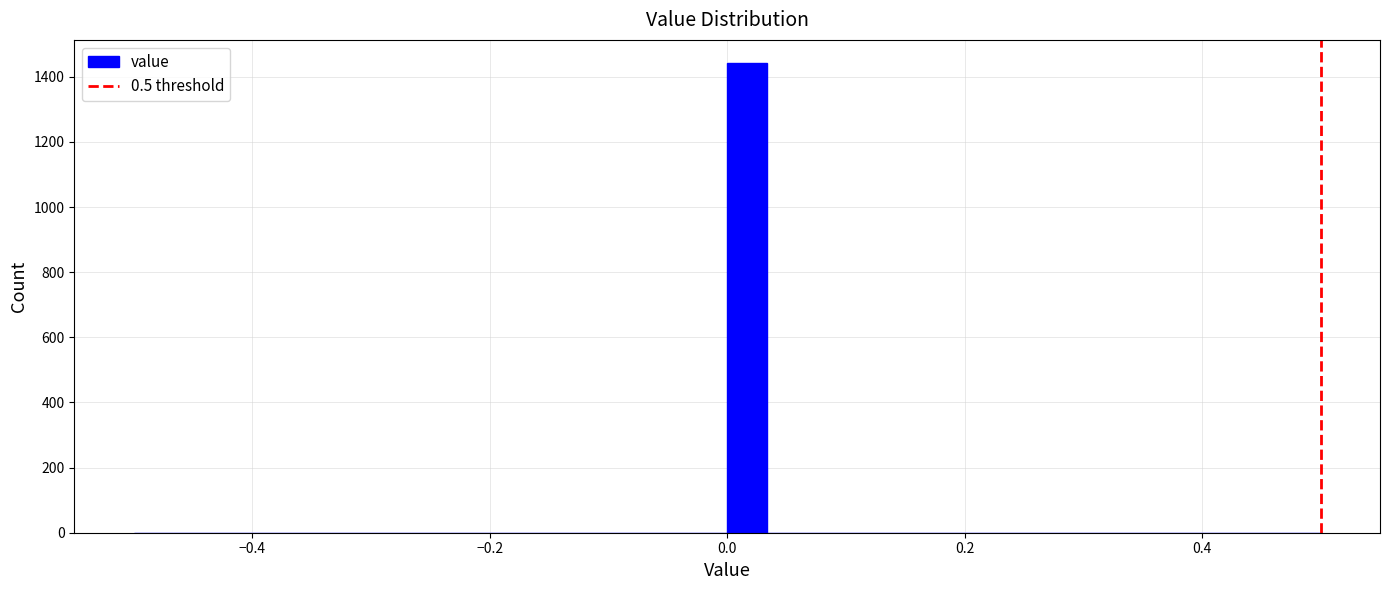

Around what value on the x-axis is the tallest bar? Give the approximate position of its centre, as read against the axis.

0.02